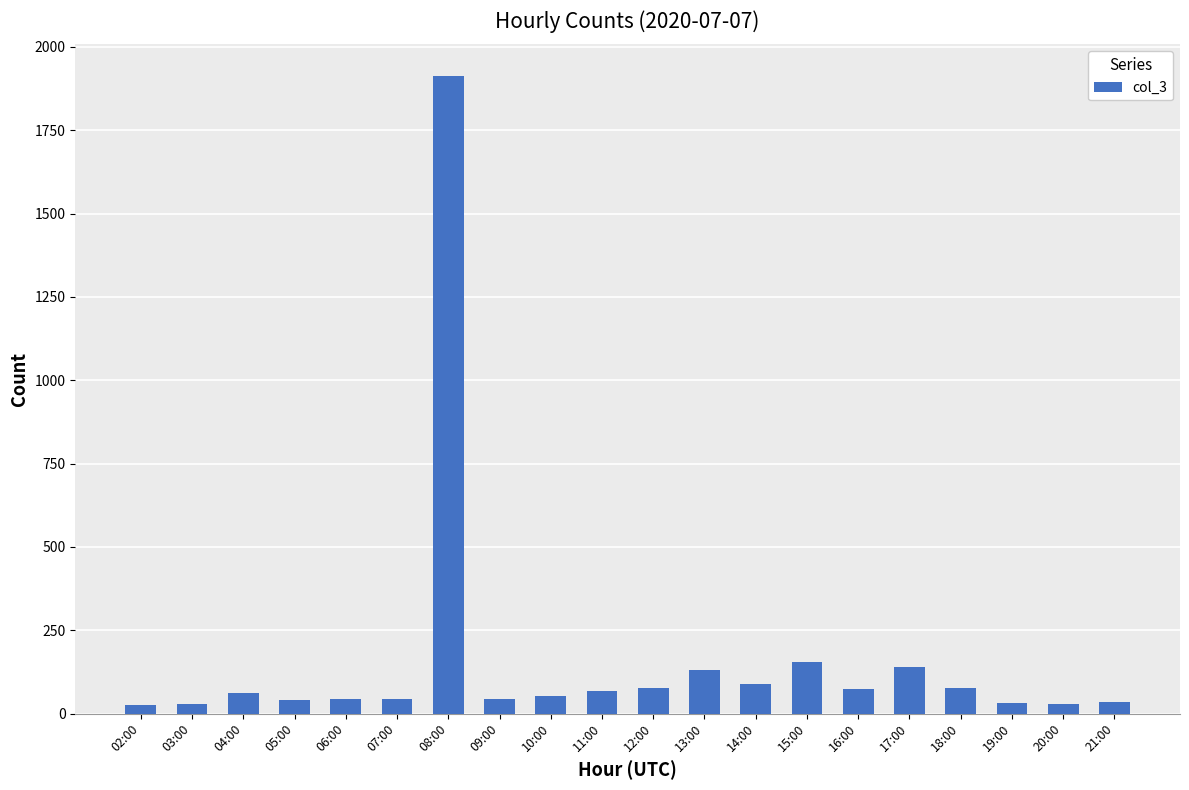

What is the minimum value shown in the chart?

26